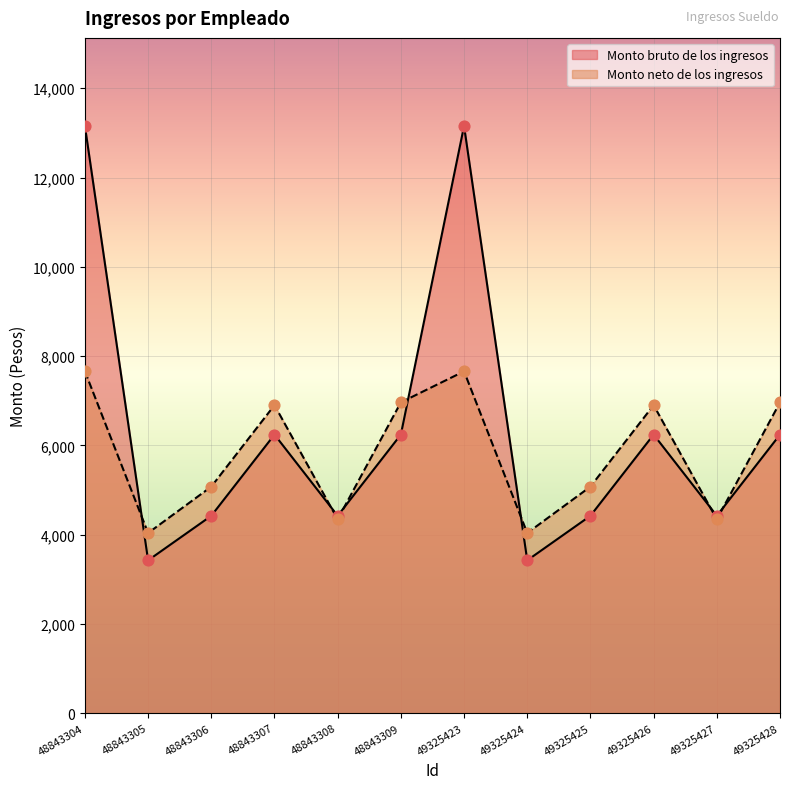

At which category is the sum across all series the highest?

48843304